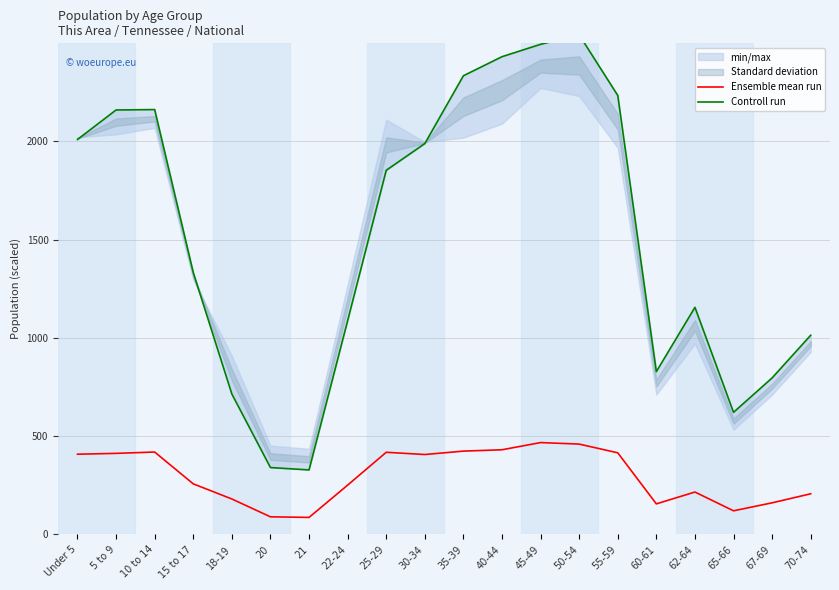

True or false: Ensemble mean run and Controll run cross at least once.

False